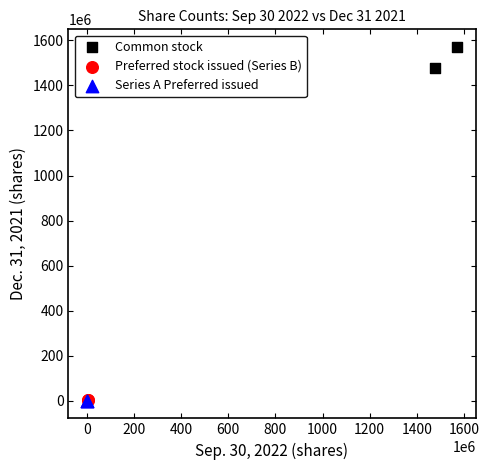

Which series reaches the maximum Y coordinate?

Common stock